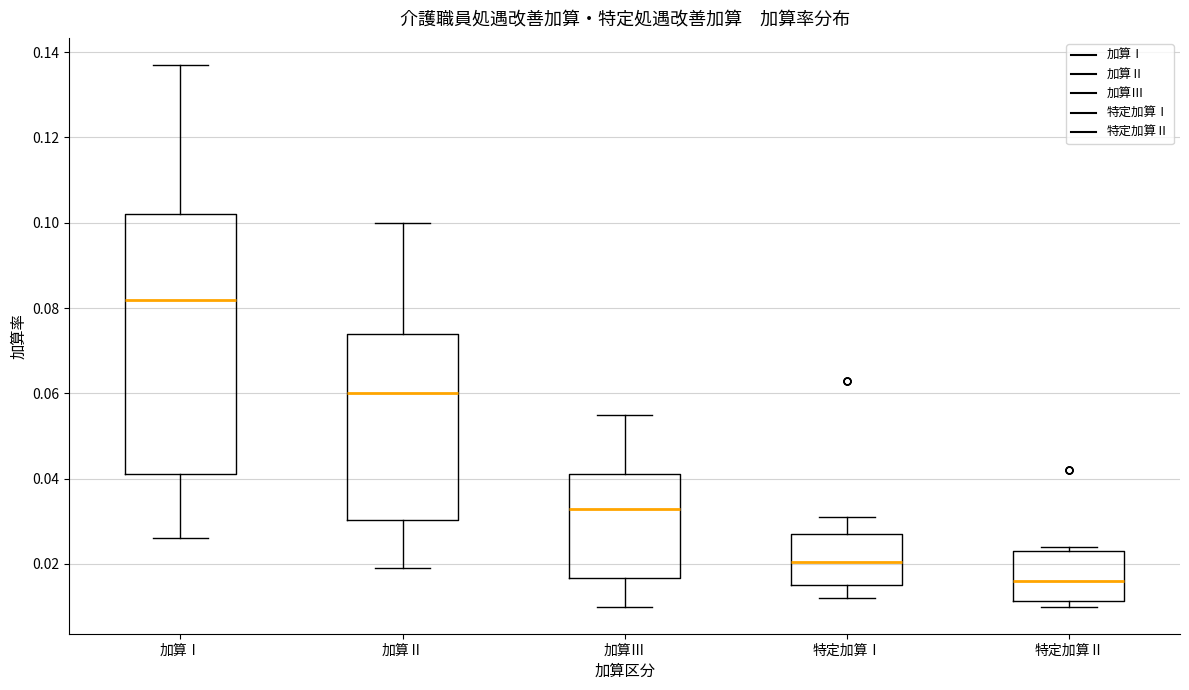

Reading left to right, transcribe this box plot: for each box, give where its median line is, the range the box spans, and where its two whiskers end, as read against the y-axis. The values are not printed on the chart, so give them approximately, as read against the axis.

加算Ⅰ: median 0.082, box 0.042 to 0.102, whiskers 0.026 to 0.138
加算Ⅱ: median 0.060, box 0.030 to 0.074, whiskers 0.020 to 0.100
加算Ⅲ: median 0.034, box 0.016 to 0.042, whiskers 0.010 to 0.056
特定加算Ⅰ: median 0.020, box 0.016 to 0.028, whiskers 0.012 to 0.032
特定加算Ⅱ: median 0.016, box 0.012 to 0.024, whiskers 0.010 to 0.024 (just above the box's upper edge)